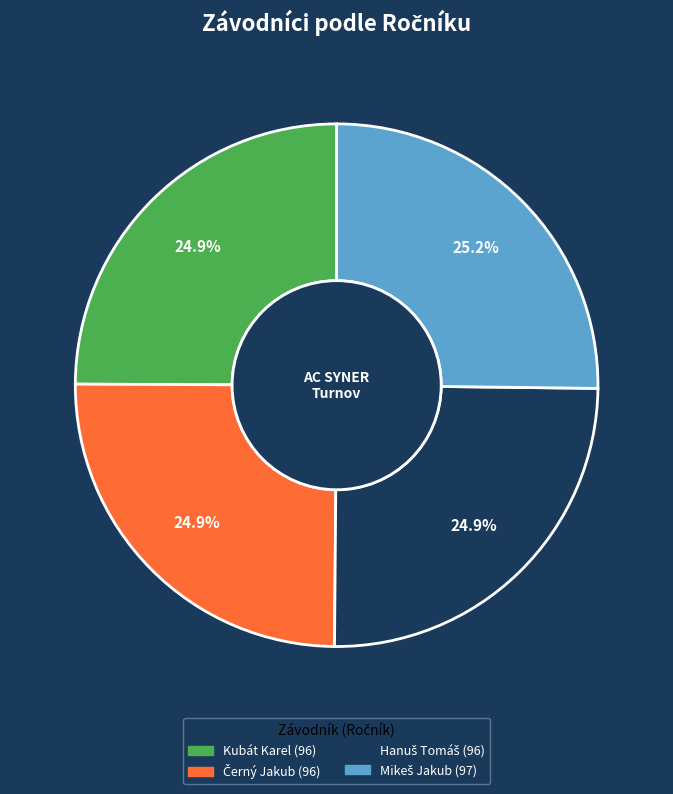

Is there any slice that represents more than half of the pie?

No